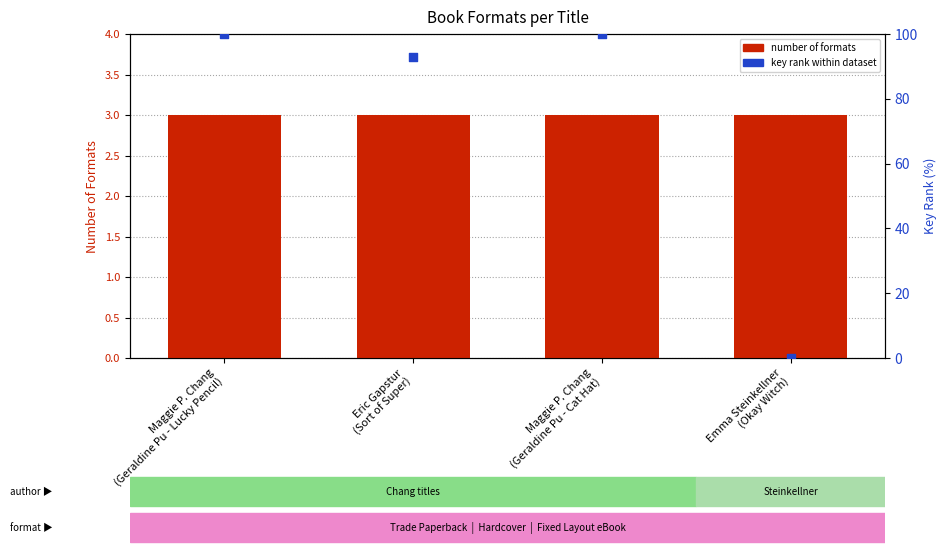

What is the total value across all series at Maggie P. Chang
(Geraldine Pu - Lucky Pencil)?

103.0